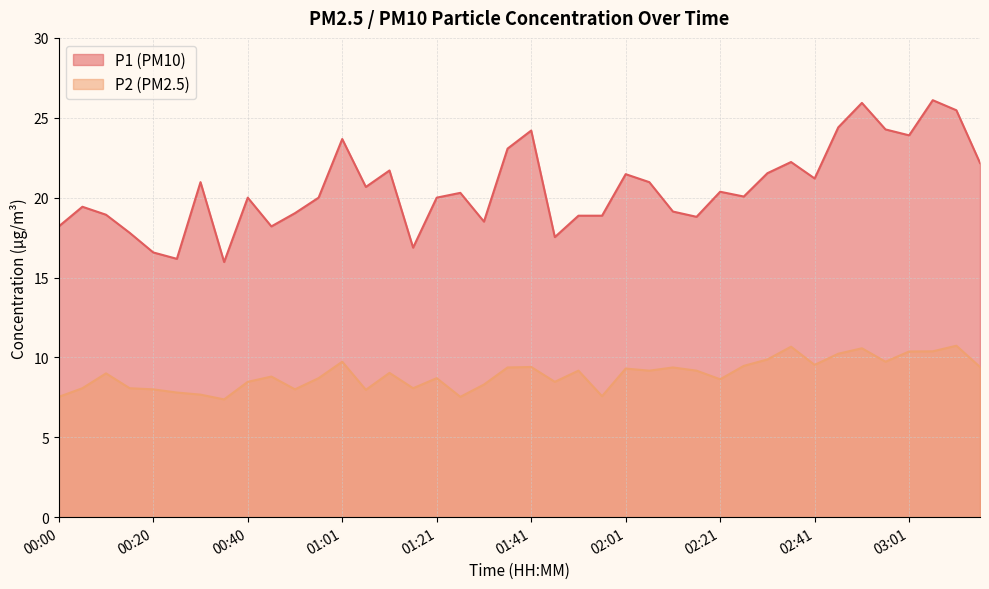

Reading left to right, list all the values displayed in this chart.

P1: 18.2	19.4	18.9	17.8	16.6	16.2	21.0	16.0	20.0	18.2	19.0	20.0	23.7	20.7	21.7	16.9	20.0	20.3	18.5	23.1	24.2	17.5	18.9	18.9	21.5	21.0	19.1	18.8	20.4	20.1	21.5	22.2	21.2	24.4	25.9	24.3	23.9	26.1	25.5	22.2
P2: 7.5	8.1	9.0	8.1	8.0	7.8	7.7	7.4	8.5	8.8	8.0	8.7	9.7	8.0	9.0	8.1	8.7	7.5	8.3	9.4	9.4	8.5	9.2	7.6	9.3	9.2	9.4	9.2	8.6	9.5	9.9	10.7	9.5	10.2	10.6	9.7	10.4	10.4	10.7	9.4